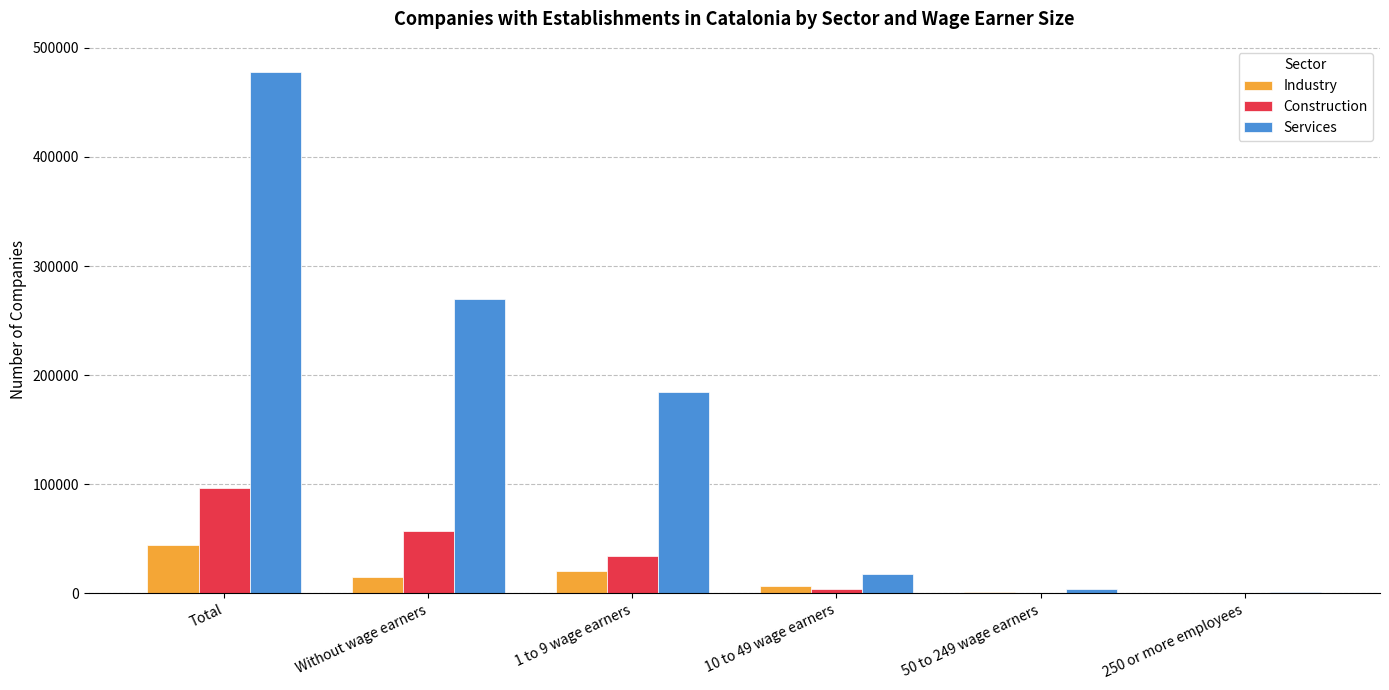

How many series are shown in this chart?

3